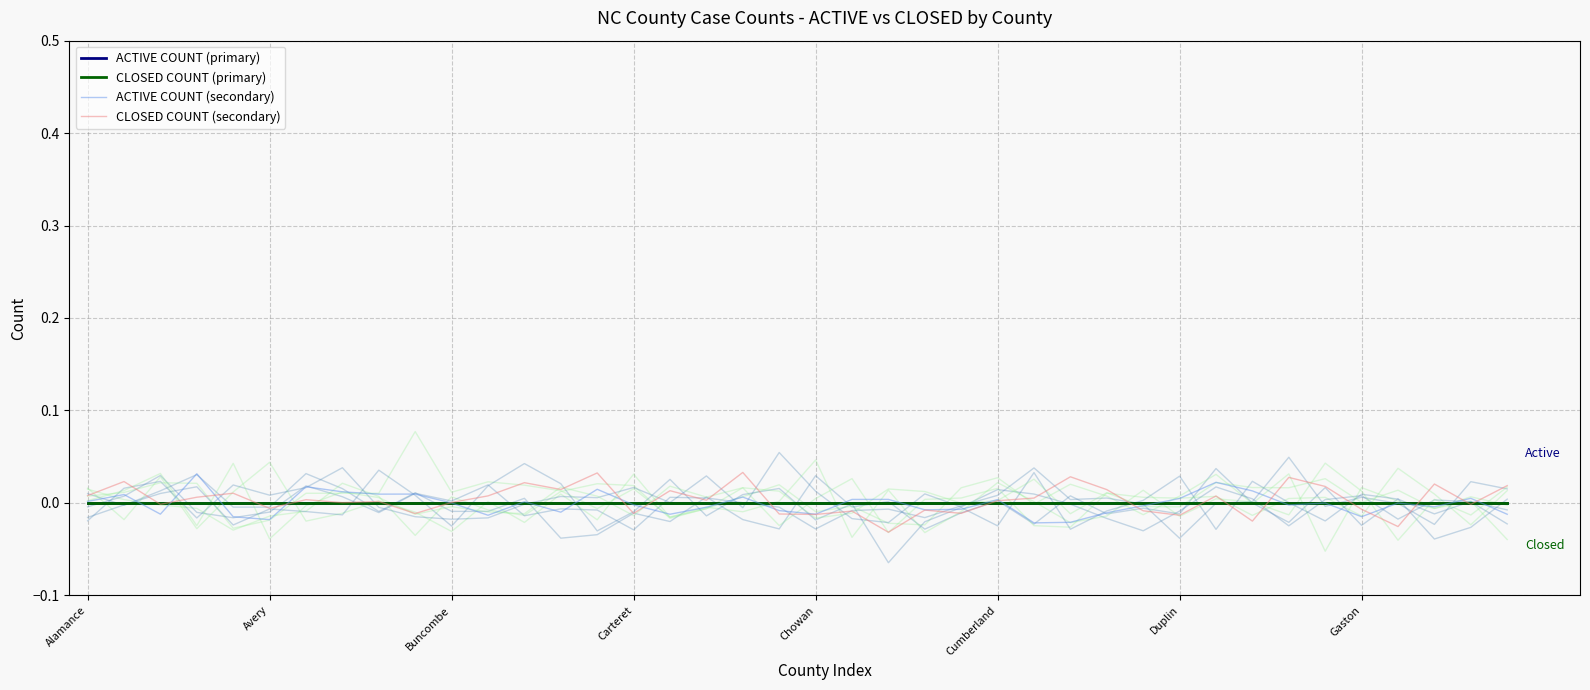

What position from the left is Duplin?

7